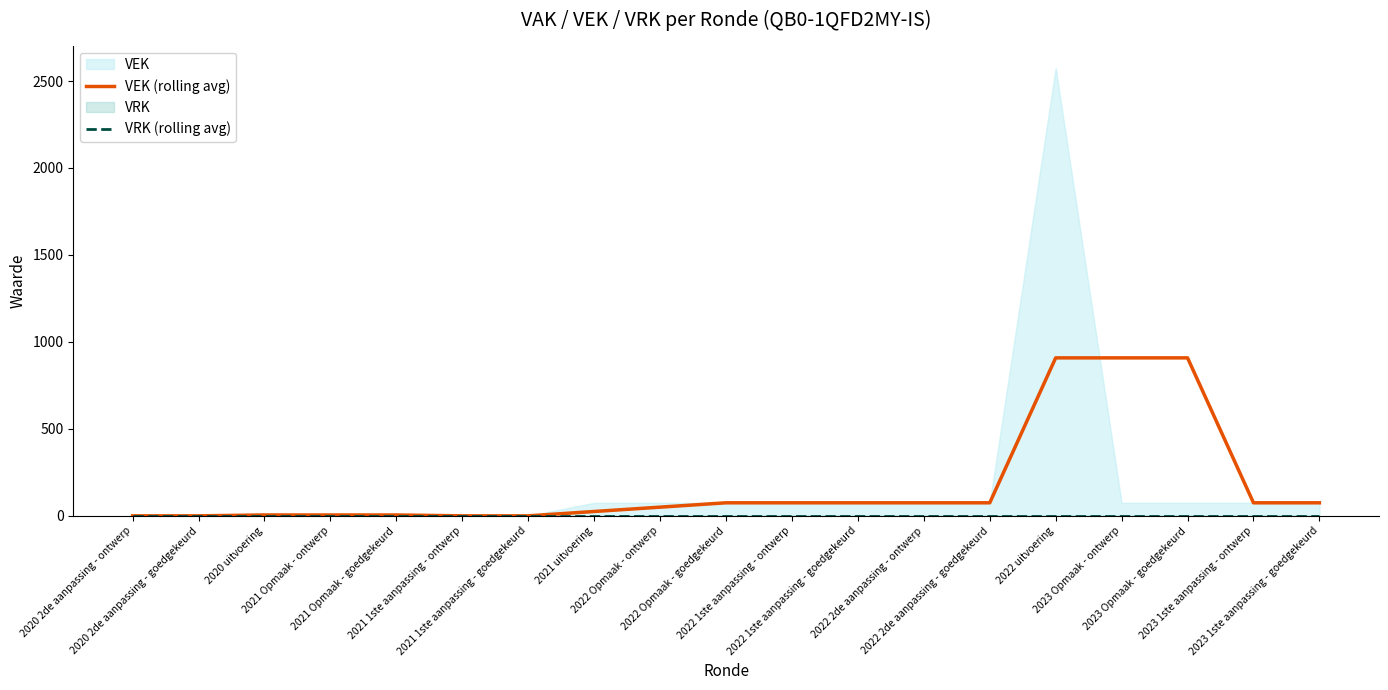

At 2023 1ste aanpassing - ontwerp, list the series in order from smallest to largest.

VRK (rolling avg), VEK (rolling avg)